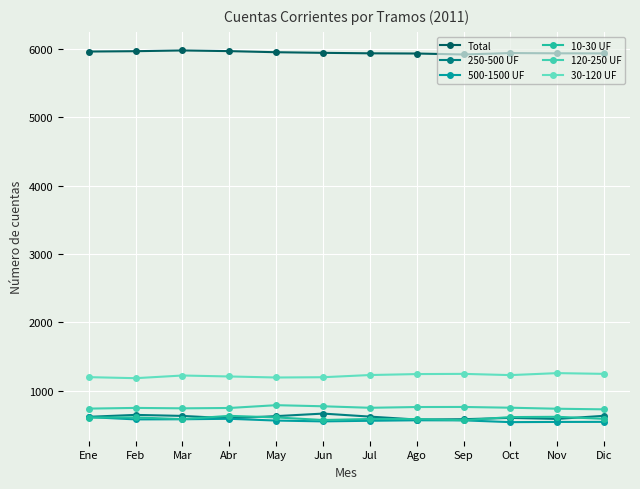

After their last crossing, which series has the higher values: 10-30 UF or 500-1500 UF?

10-30 UF